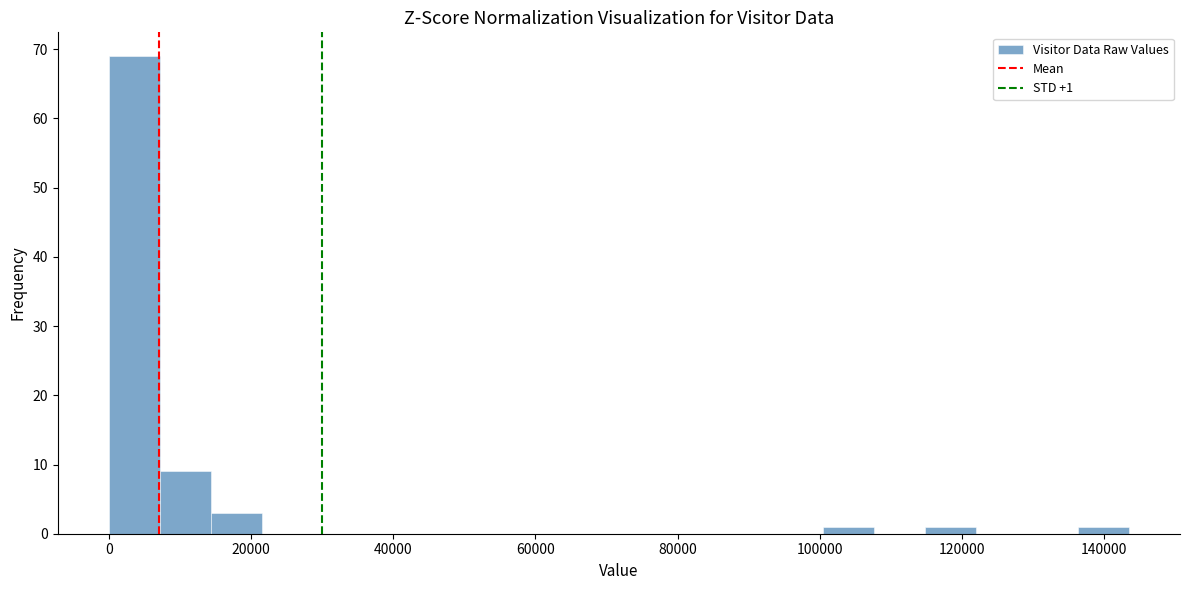

Read against the x-axis, roughly where is the centre of the tallest bar?

4000